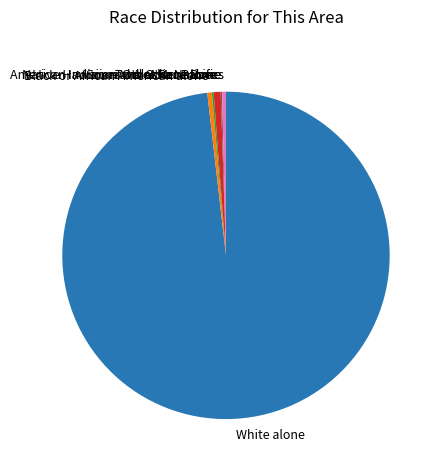

Does any single category account for the majority?

Yes